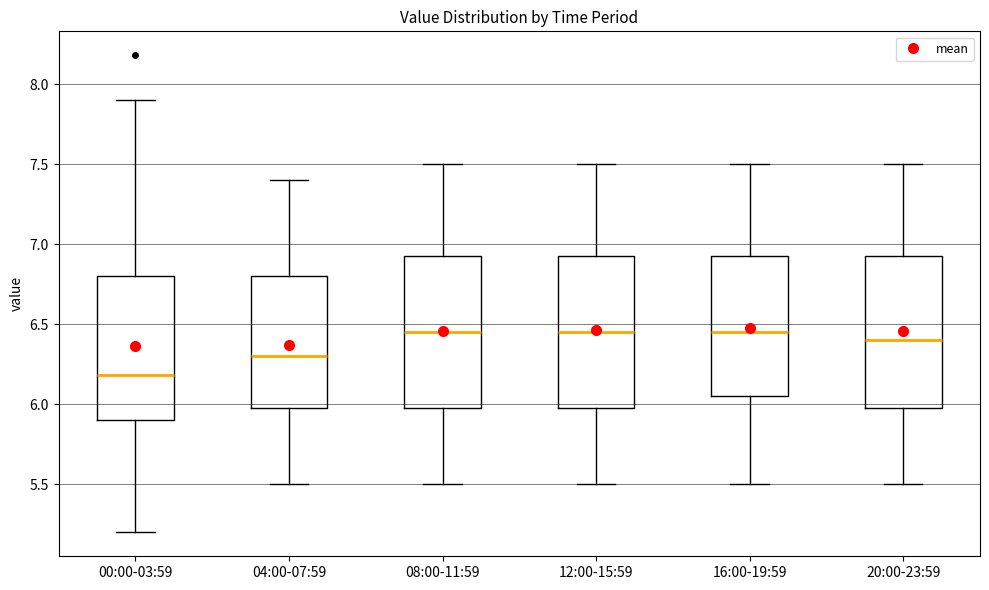

Where does the lower whisker of the box for 00:00-03:59 end on the y-axis? The values are not printed on the chart, so give them approximately, as read against the axis.

5.20